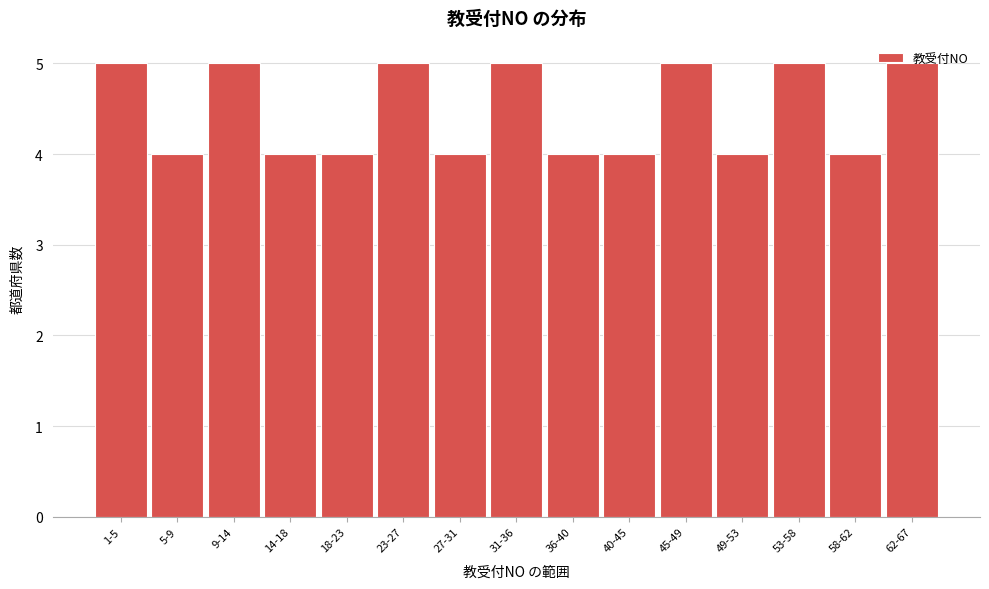

The value at 31-36 is 5. True or false?

True